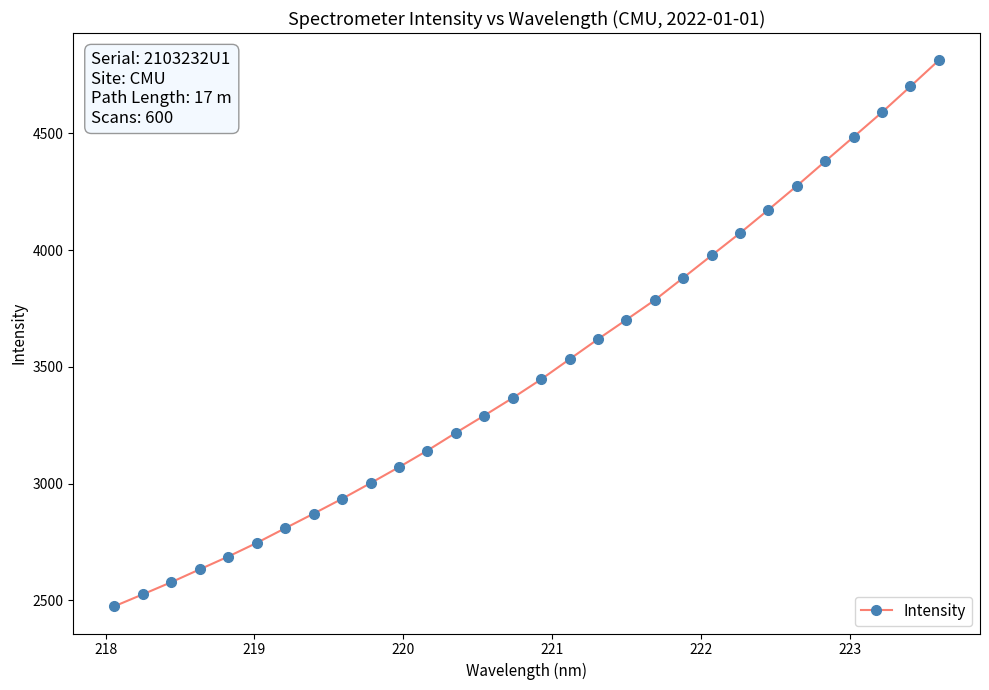

What is the sum of all values?

104777.2